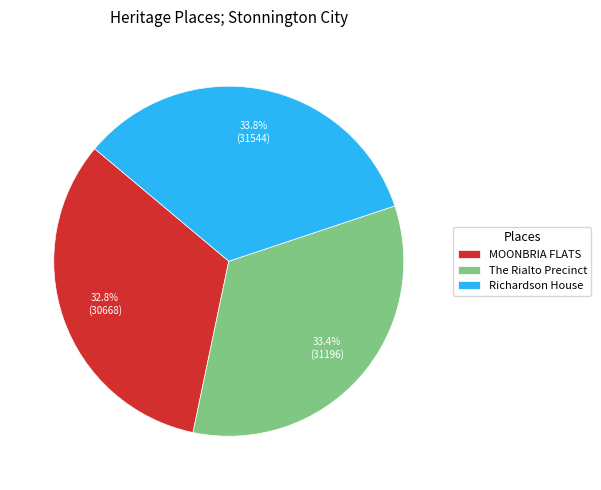

True or false: The Rialto Precinct accounts for 44% of the total.

False